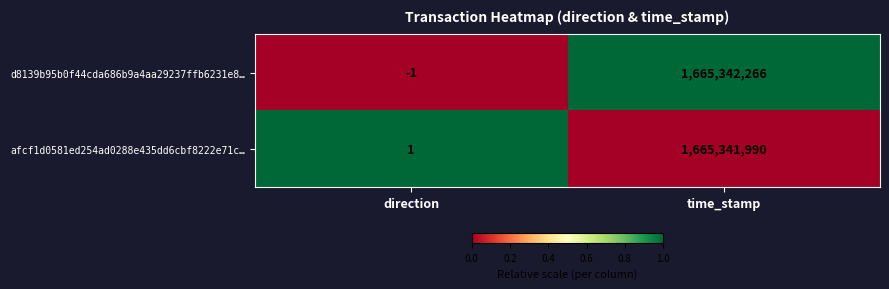

At which label is d8139b95b0f44cda686b9a4aa29237ffb6231e8… closest to 832671132?

direction